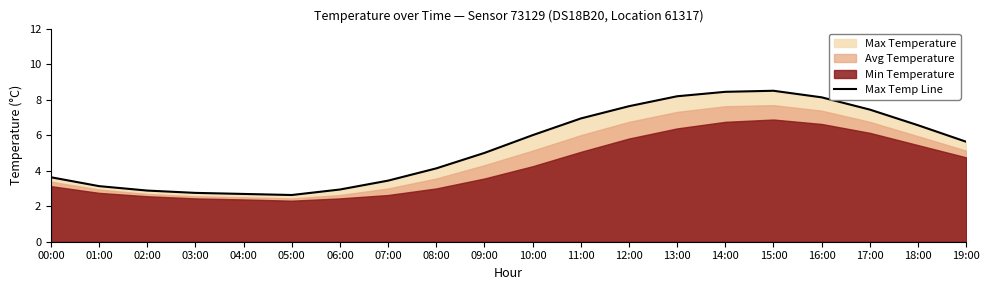

What is the average value?

5.3